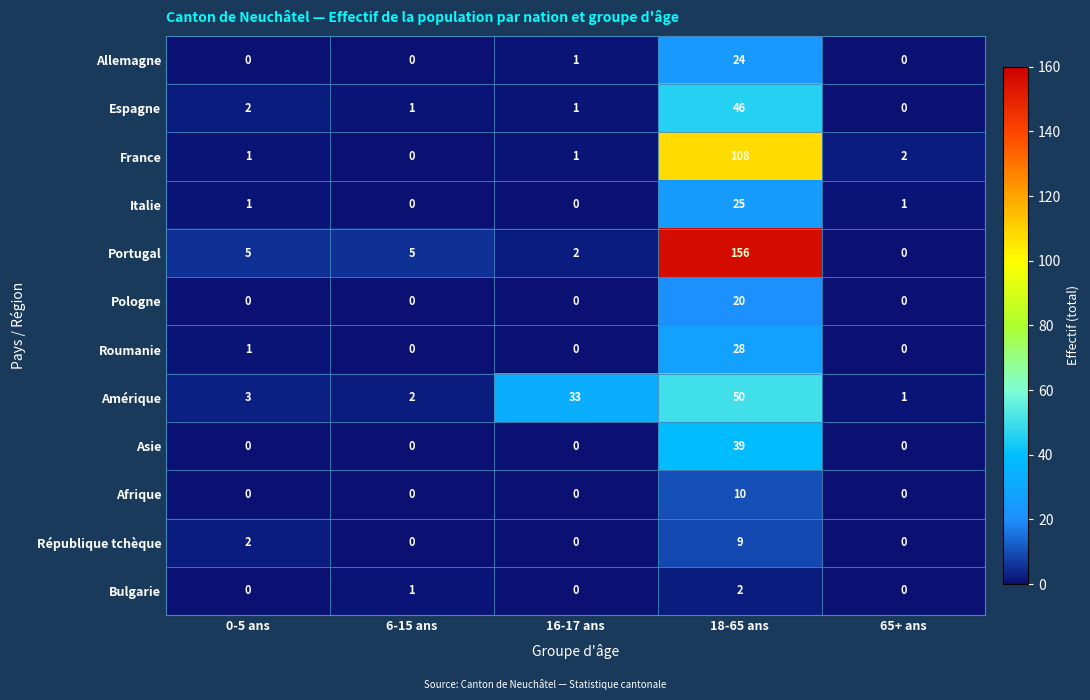

What is the difference between the Amérique values at 16-17 ans and 0-5 ans?

30